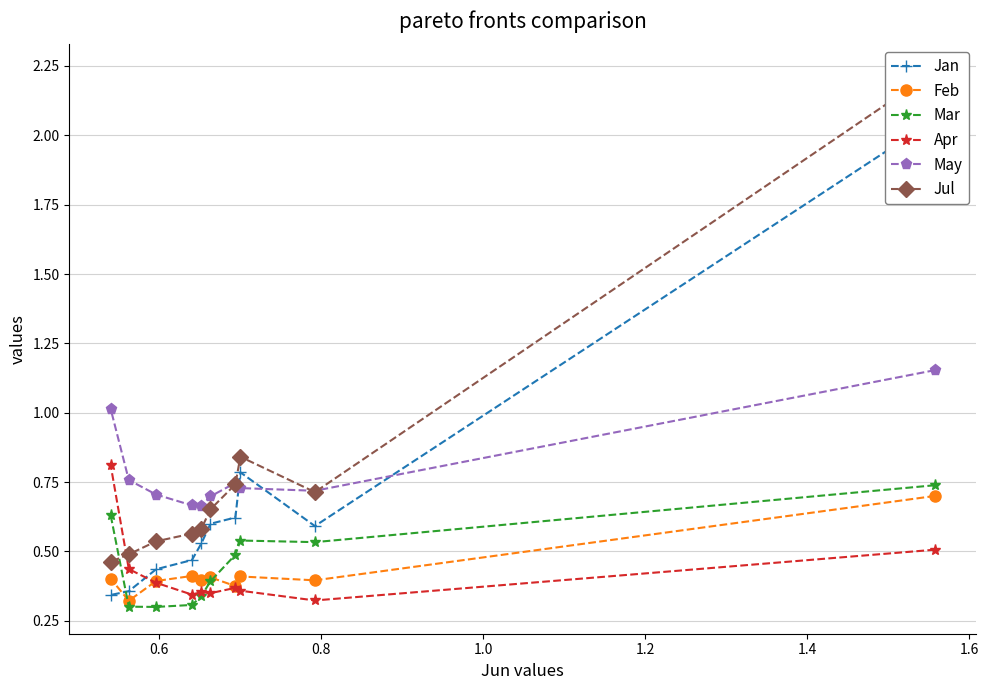

What is the highest value of the Jul series?

2.2